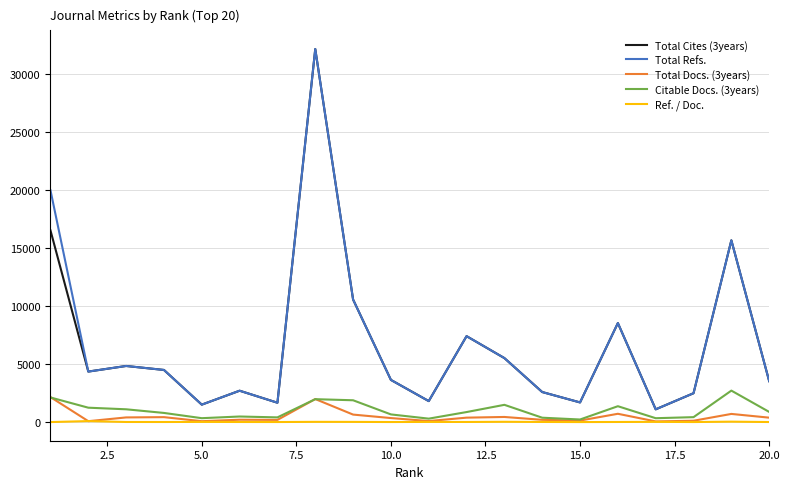

What is the average value of the Total Docs. (3years) series?

509